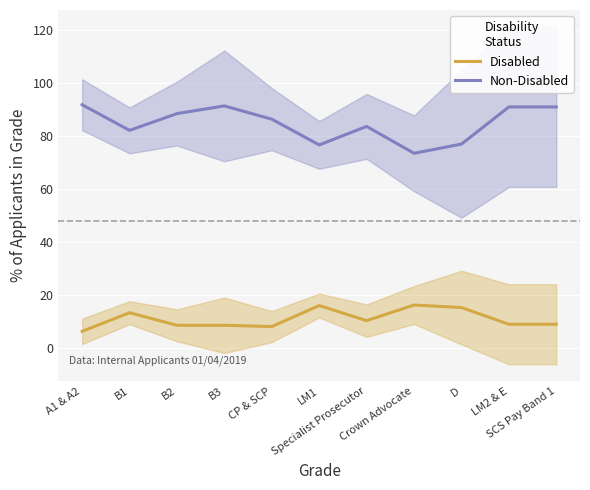

What is the total value across all series at B2?

97.1